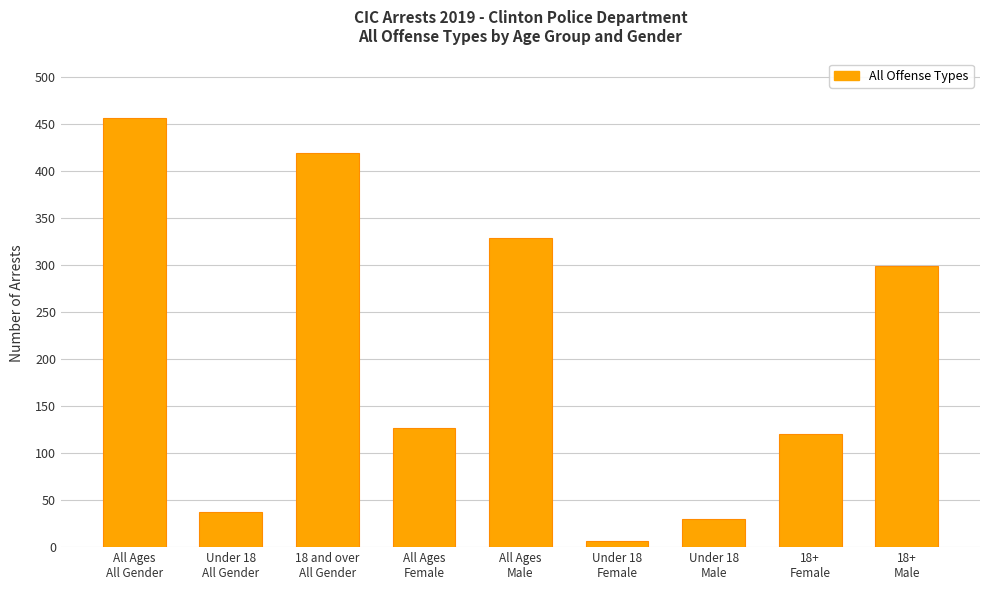

Which label corresponds to the smallest value in the chart?

Under 18
Female